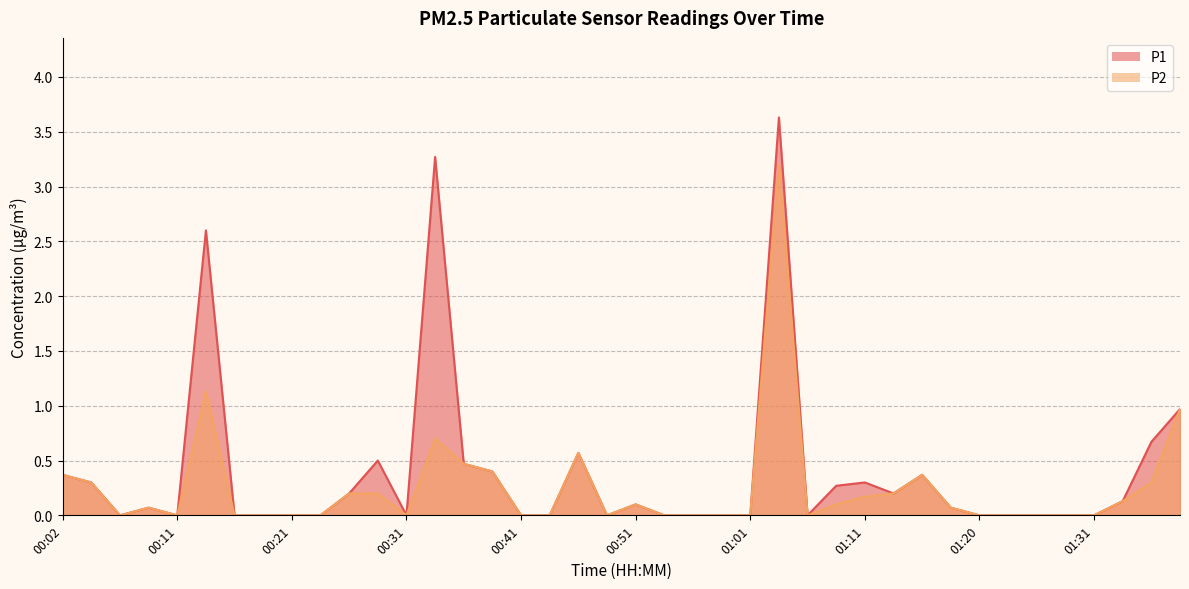

True or false: P1 and P2 cross at least once.

False